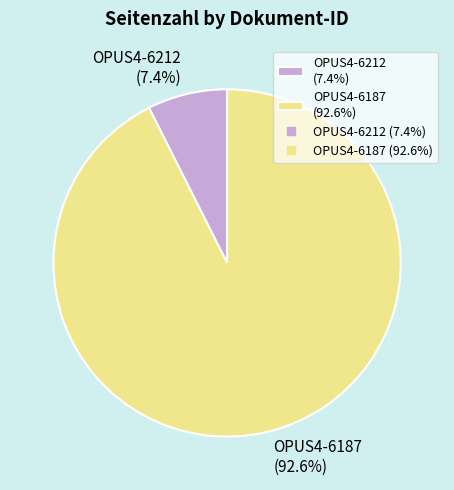

Is OPUS4-6187 the majority of the pie?

Yes